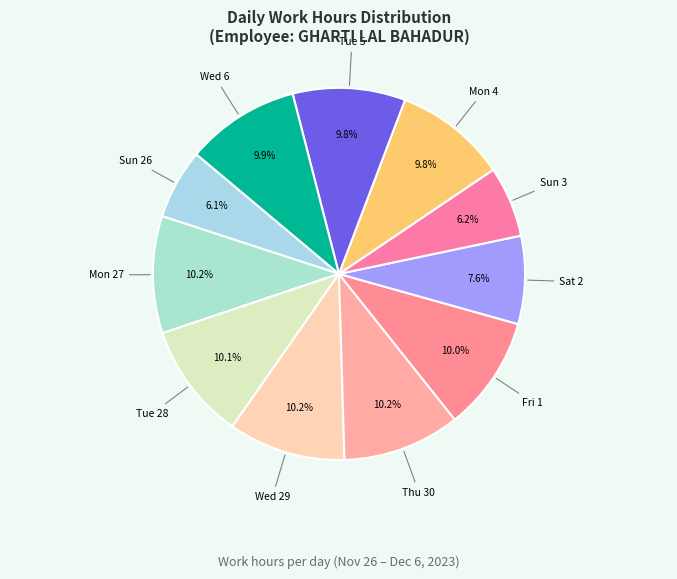

What is the smallest slice in the pie chart?

Sun 26